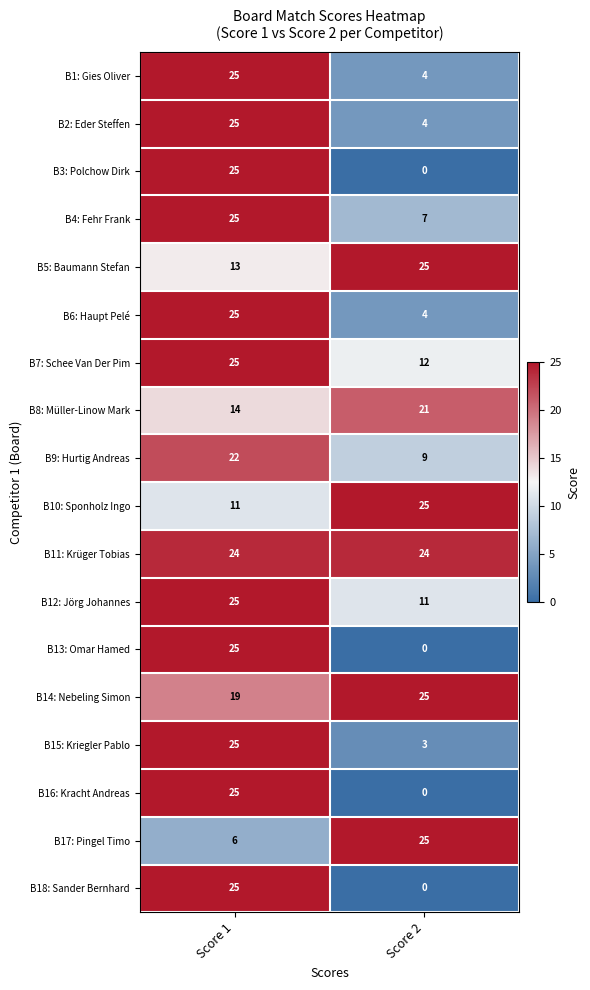

What is the difference between the highest and lowest values at Score 2?

25